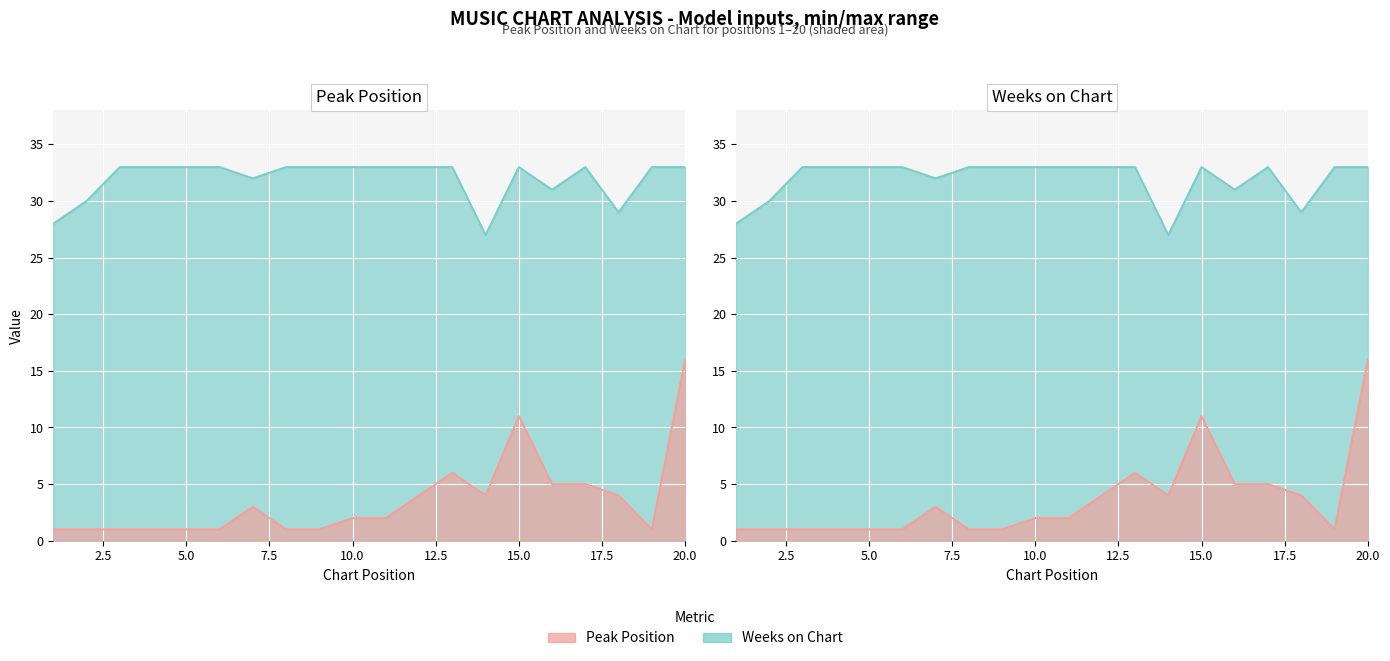

The Weeks on Chart series shows 29 at 18. True or false?

True